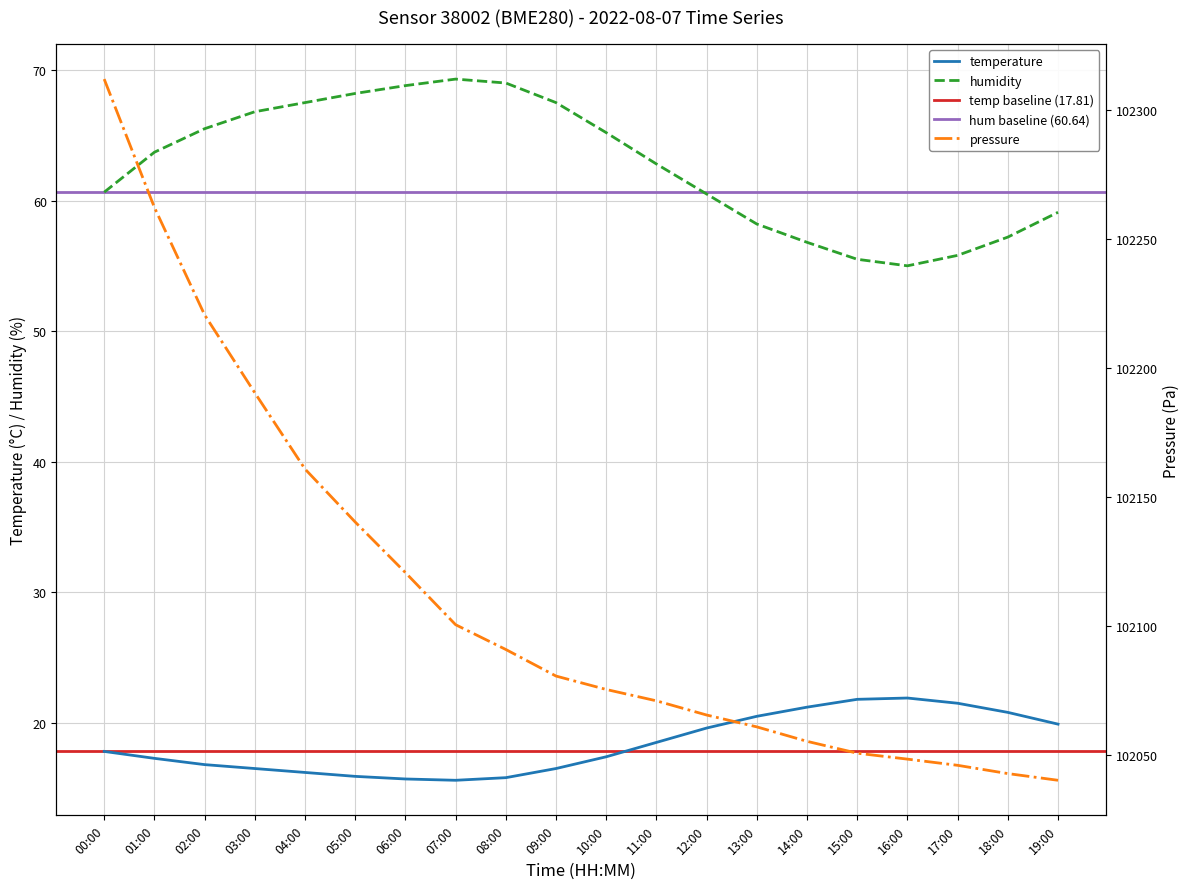

What is the difference between the humidity values at 03:00 and 13:00?

8.6